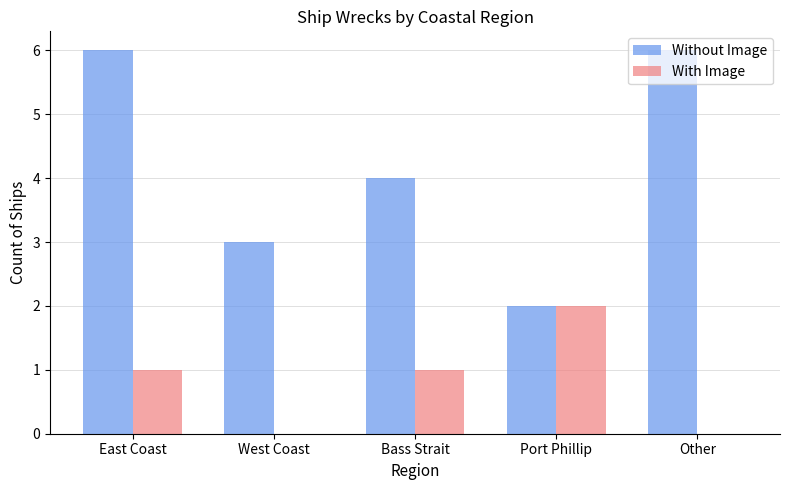

What is the sum of all With Image values?

4